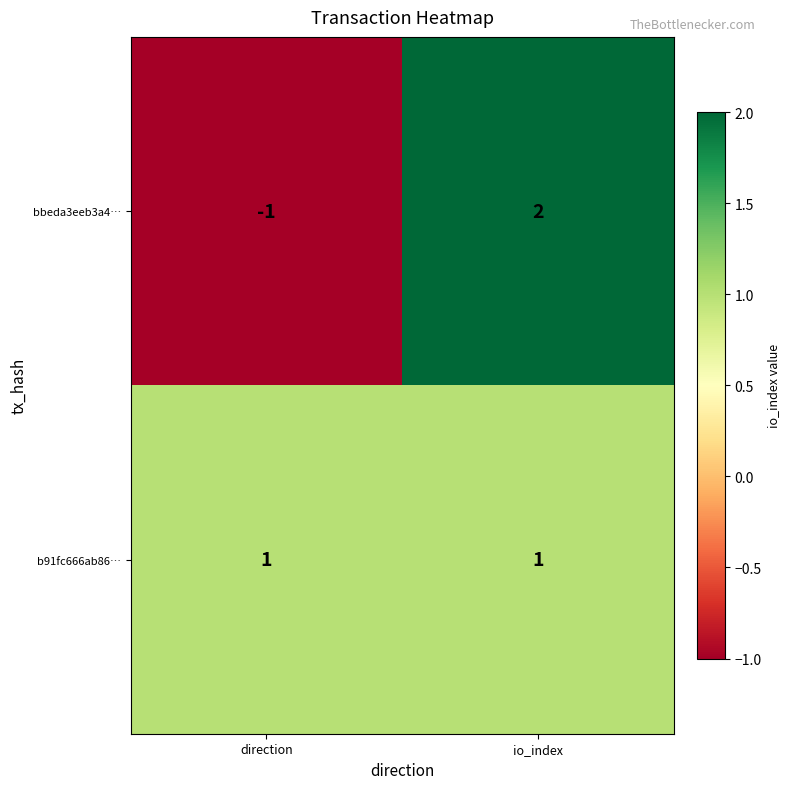

What is the difference between the bbeda3eeb3a4… values at direction and io_index?

3